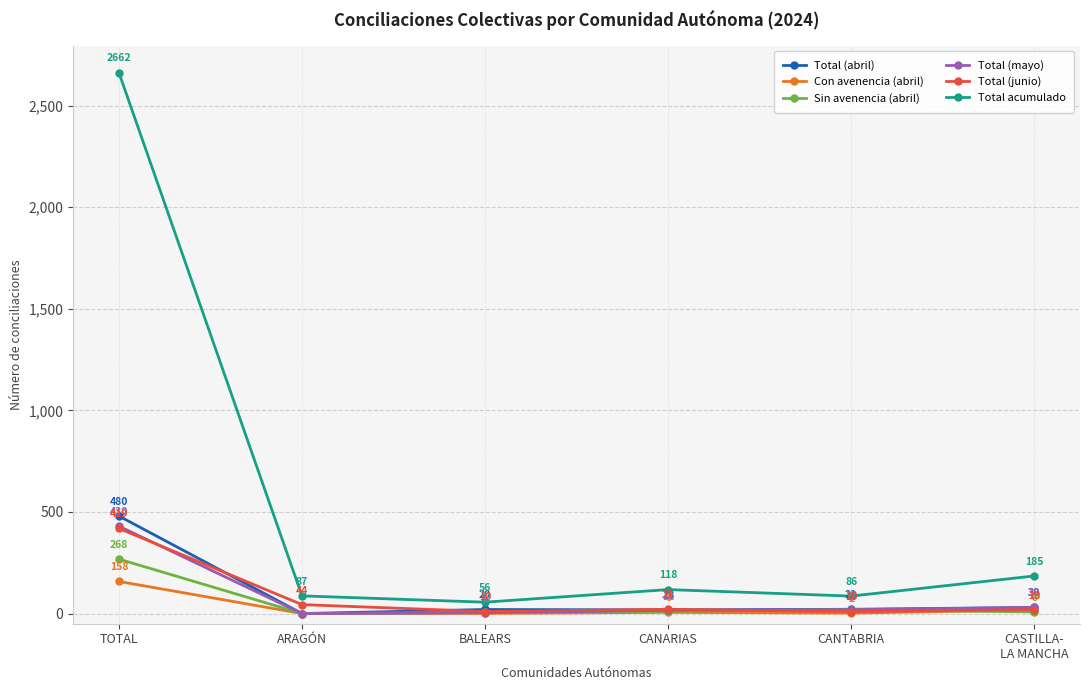

How many values in the Con avenencia (abril) series are below 6?

3